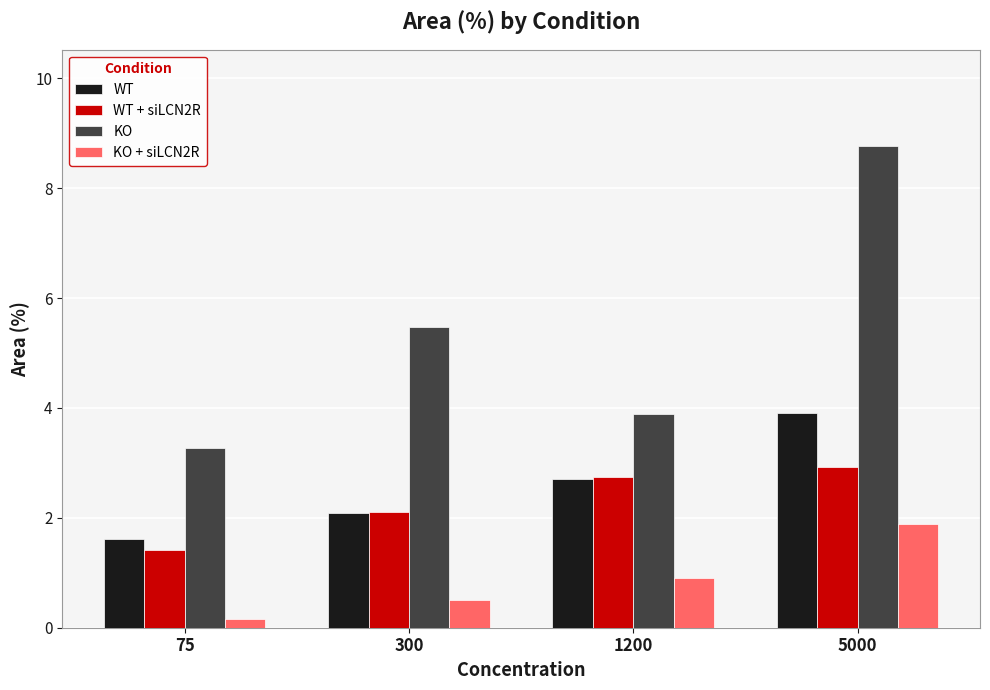

What is the minimum value for WT + siLCN2R?

1.4